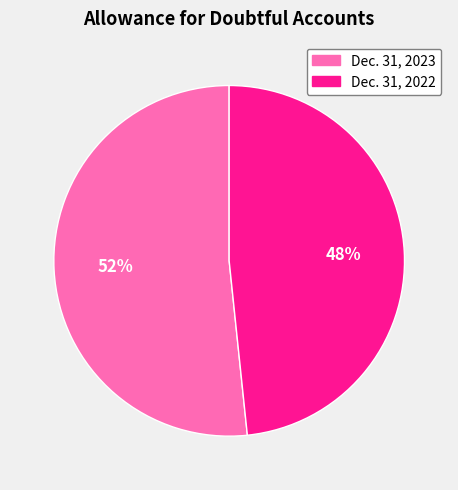

How many segments does this pie chart have?

2